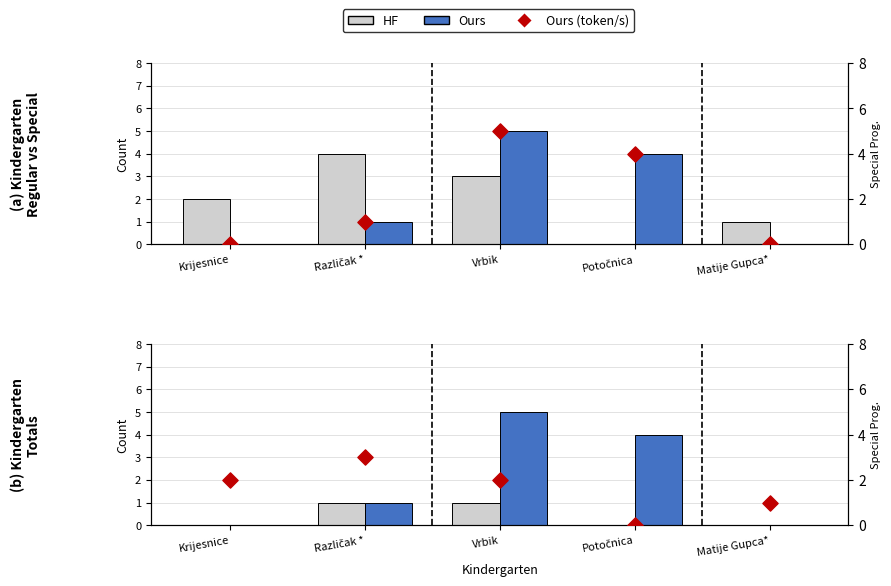

Which series has the largest total across all categories?

Ours